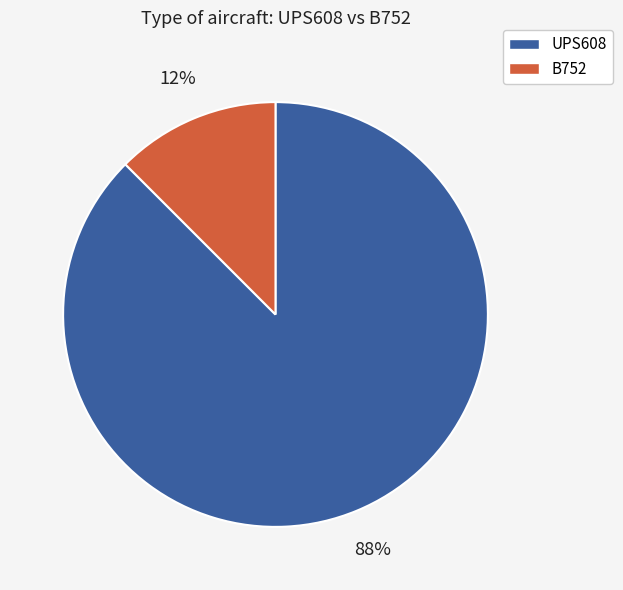

To the nearest percent, what is the average slice percentage?

50%